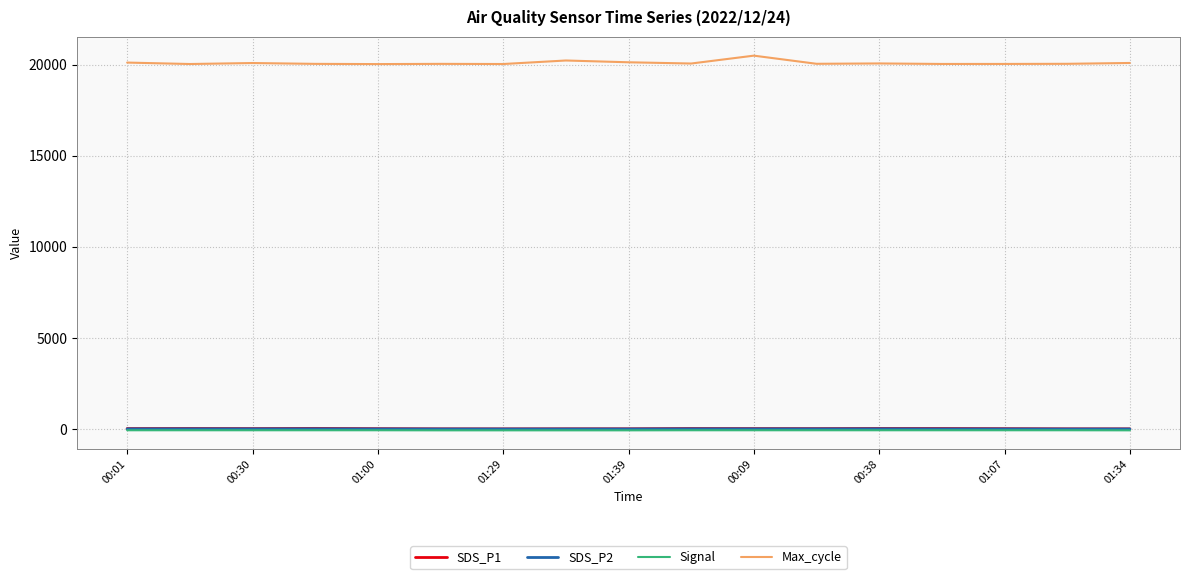

Which series has the largest range (max minus min)?

Max_cycle